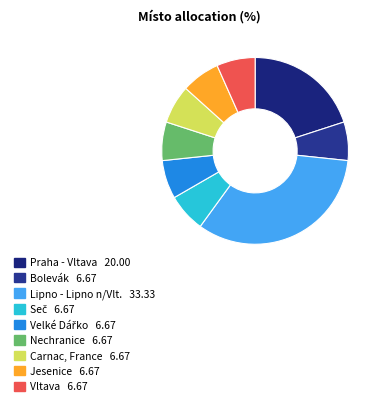

Does any single category account for the majority?

No